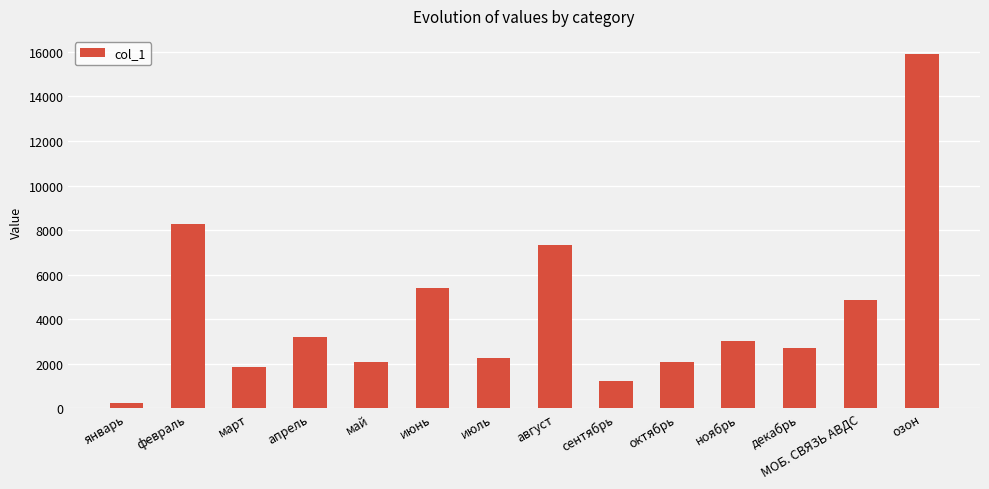

True or false: the data shows 2056.0 at май.

True